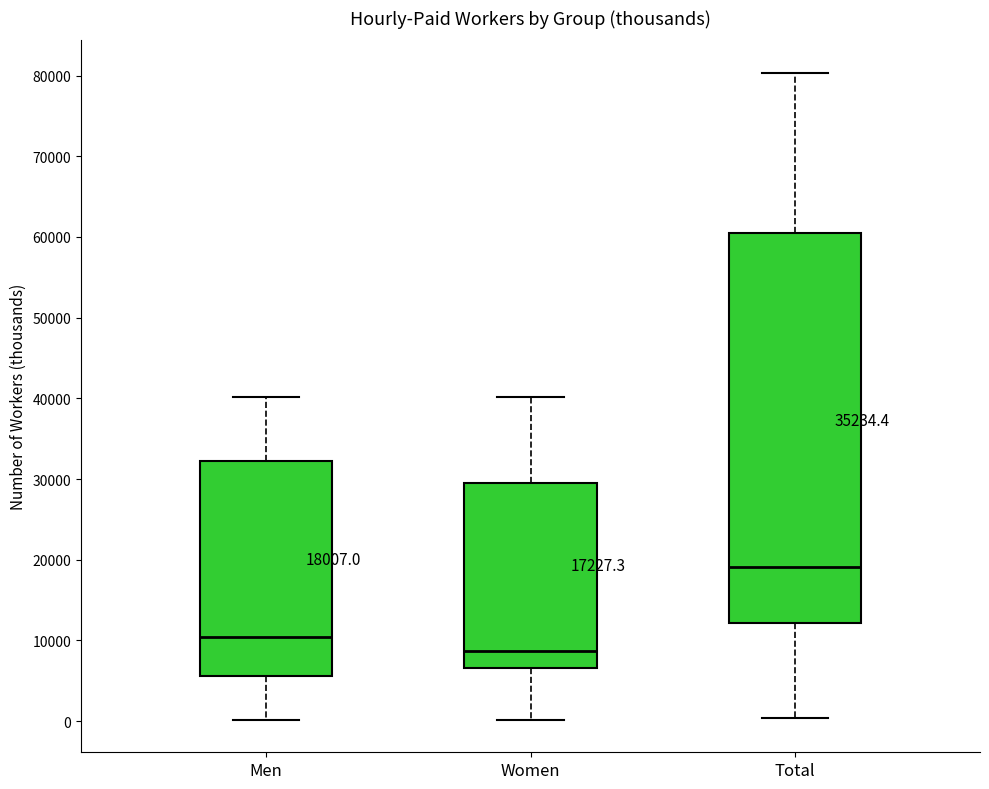

Which box has the lowest median line?

Women